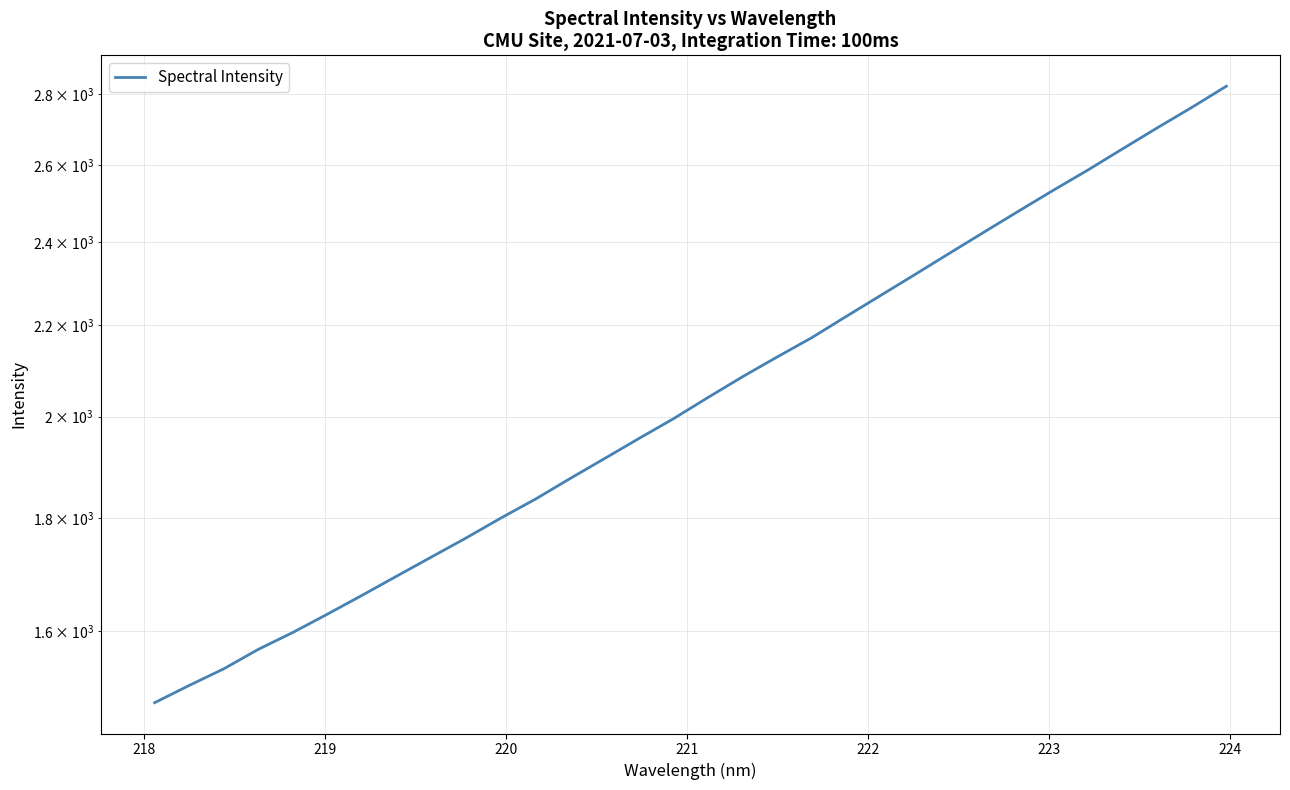

What is the label of the 28th point from the right?

221